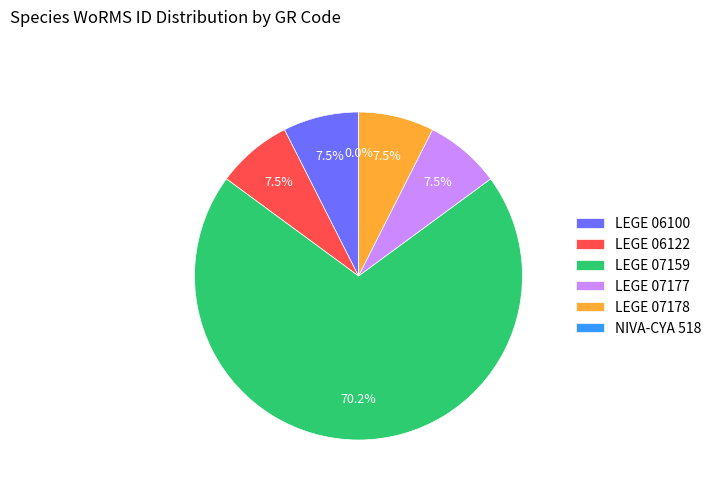

Which slice is the largest?

LEGE 07159